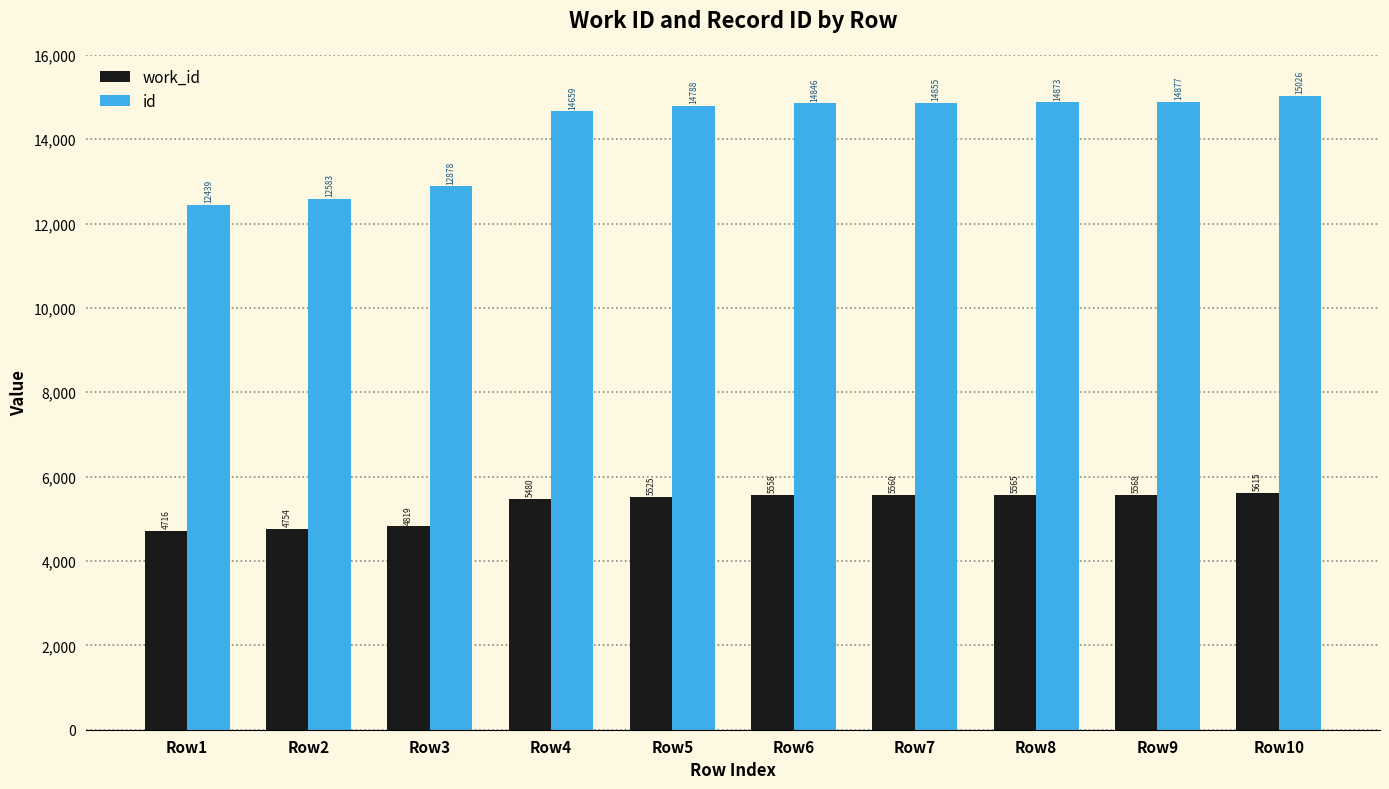

List the labels in order of work_id value, smallest first.

Row1, Row2, Row3, Row4, Row5, Row6, Row7, Row8, Row9, Row10